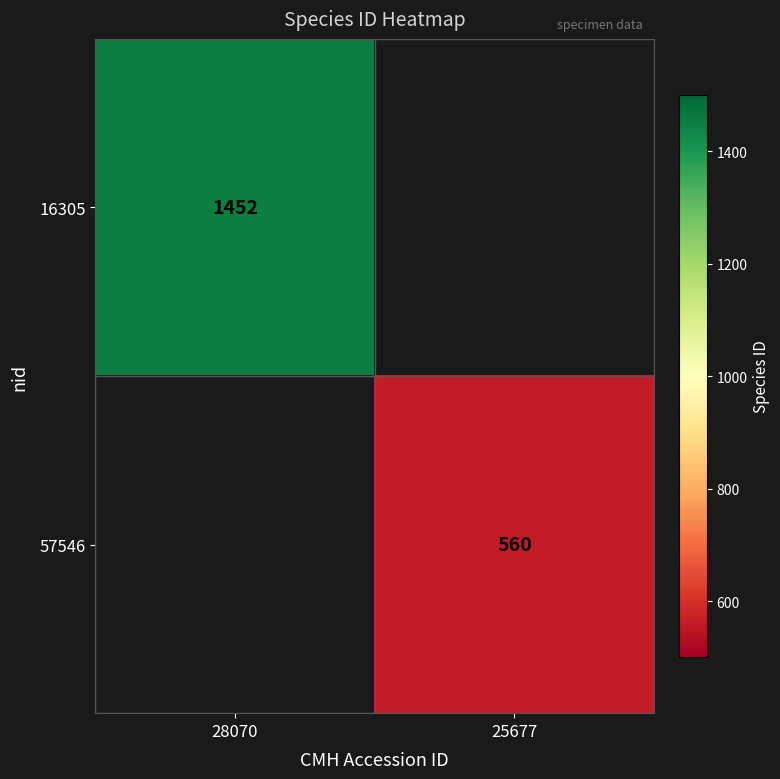

True or false: 57546 has a value of 246 at 25677.

False